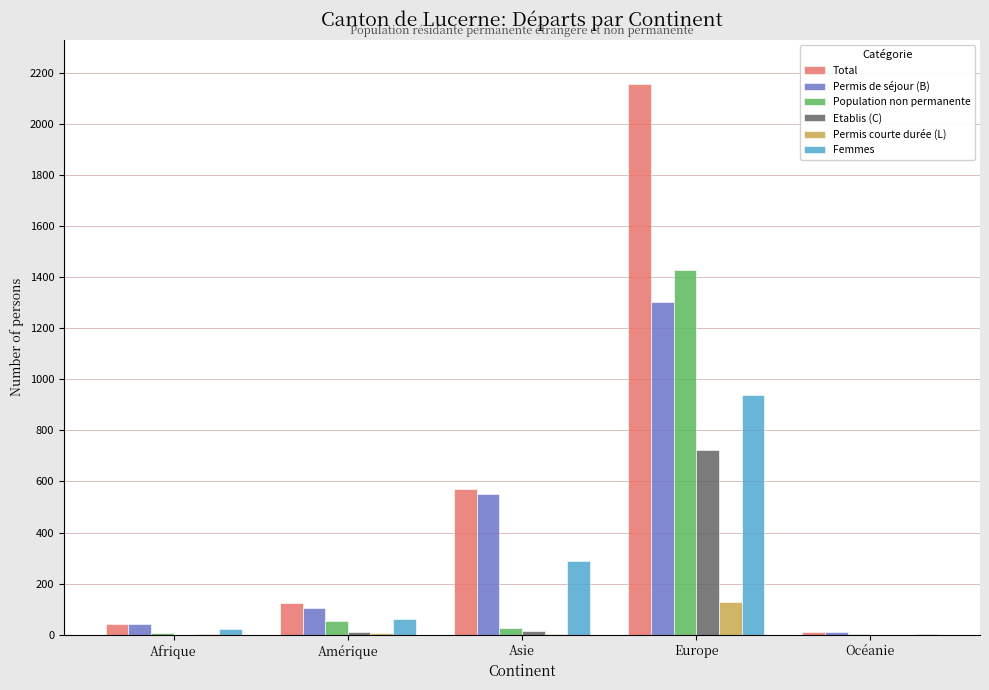

What is the greatest value displayed?

2157